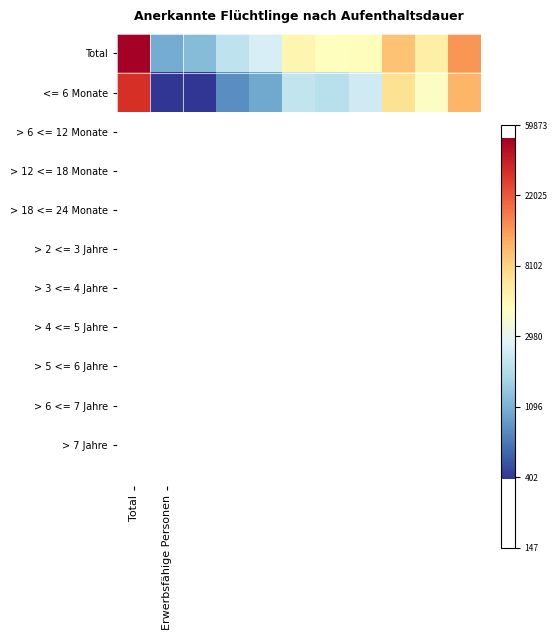

List the series in order of their peak value, highest first.

Total, <= 6 Monate